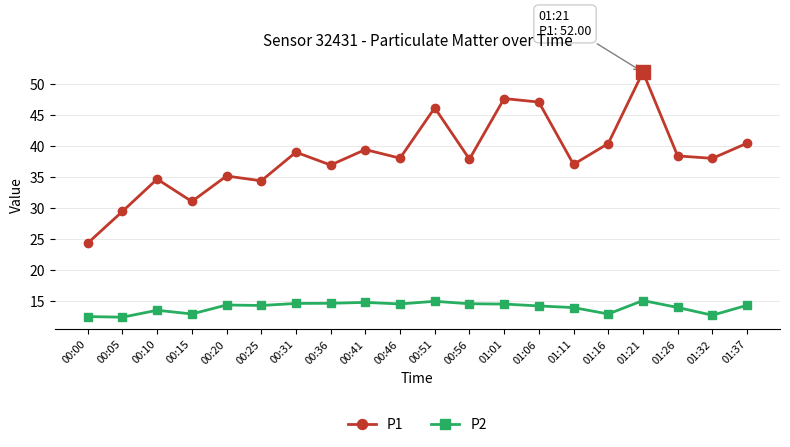

What is the label of the 13th point from the left?

01:01